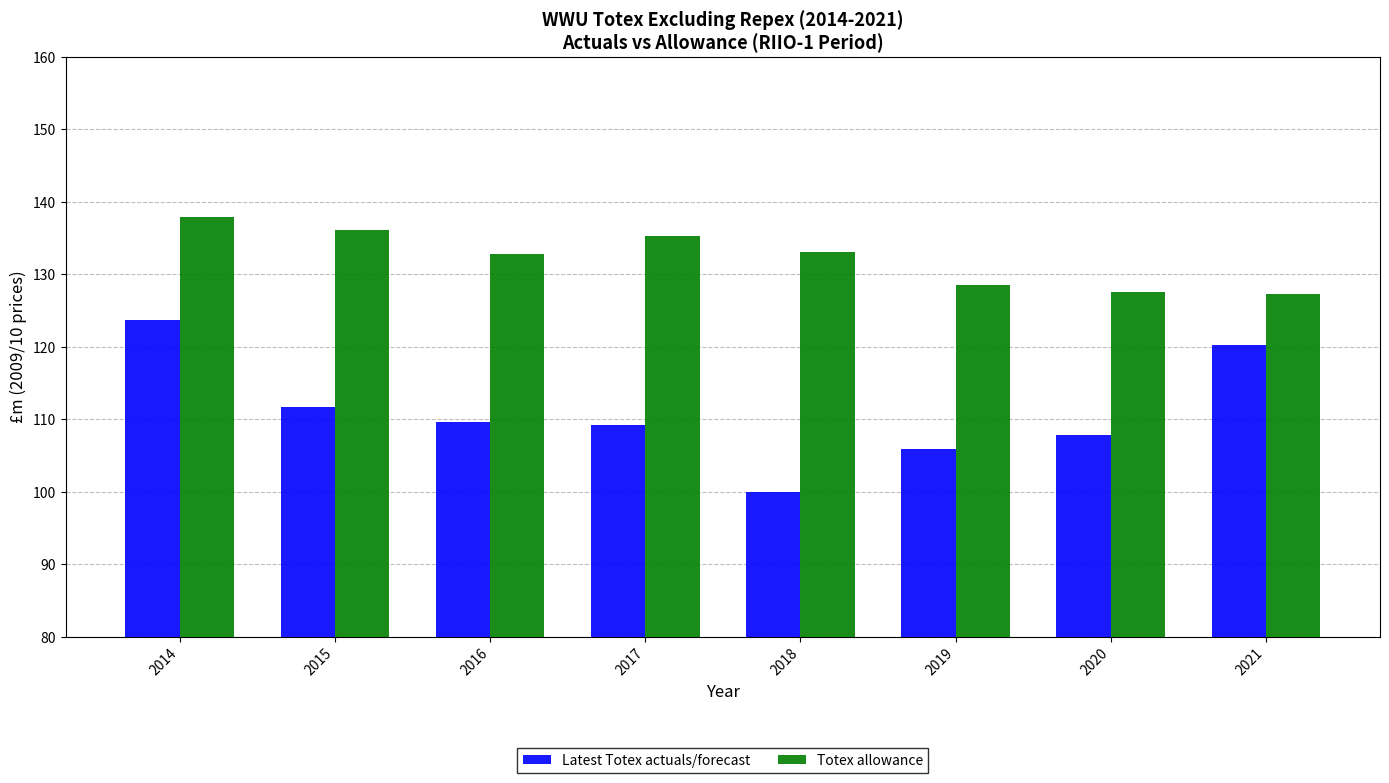

Rank the series at 2019 from lowest to highest value.

Latest Totex actuals/forecast, Totex allowance